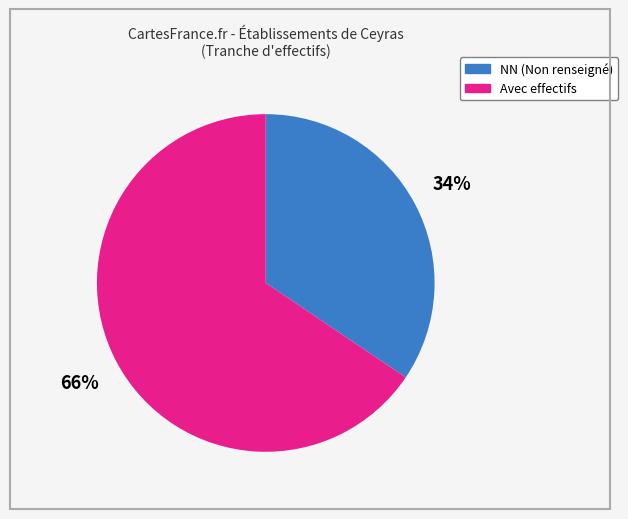

To the nearest percent, what is the average slice percentage?

50%